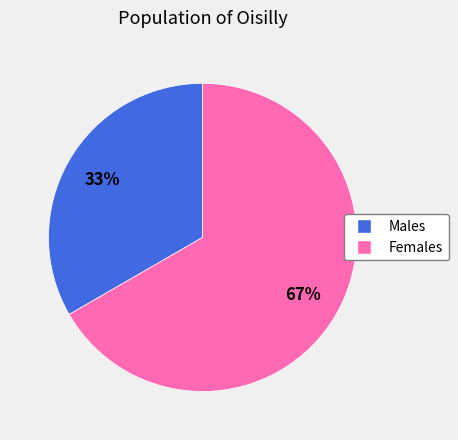

Is there a majority slice in this chart?

Yes